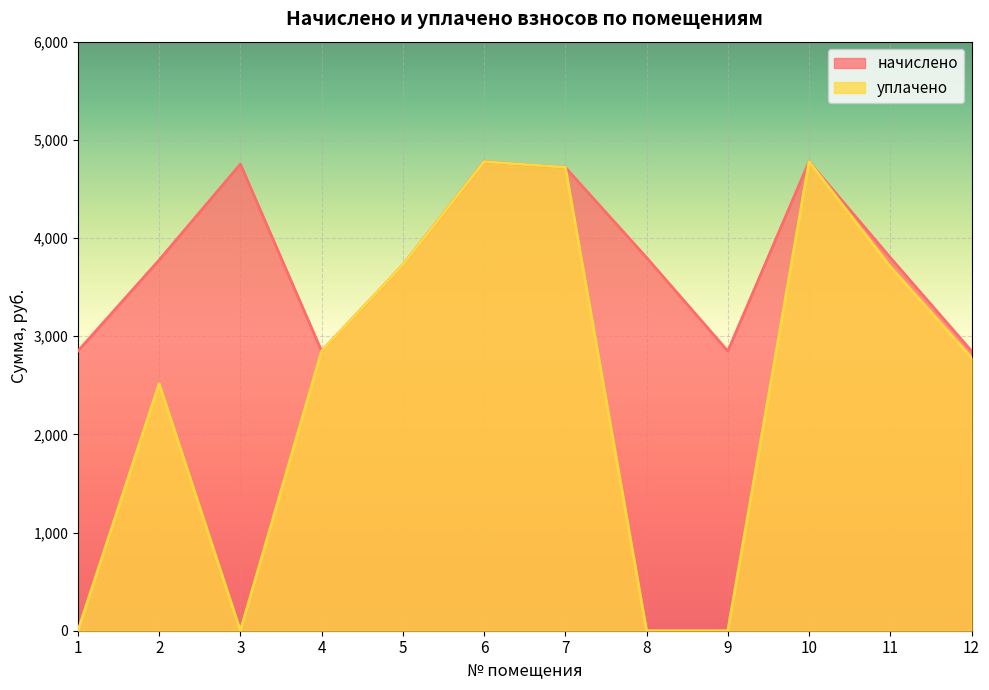

What is the total value across all series at 10?

9555.1